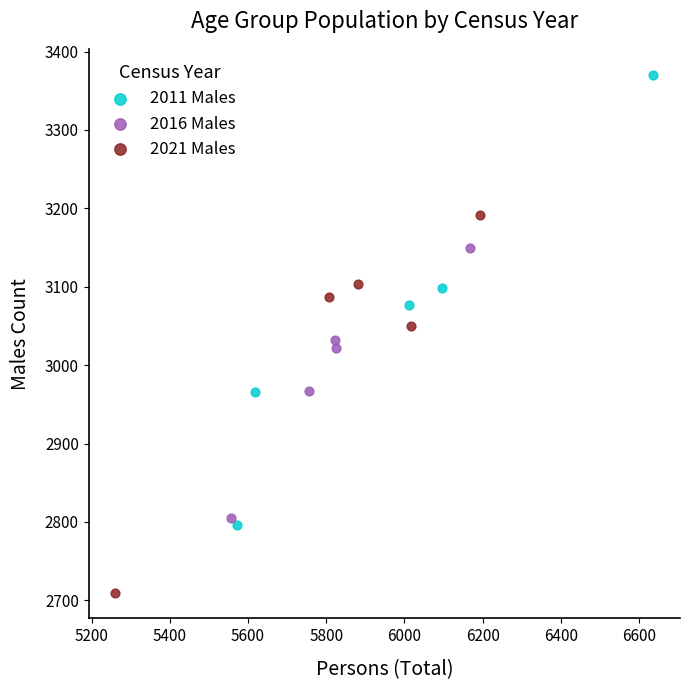

Which series contains the lowest Y value?

2021 Males